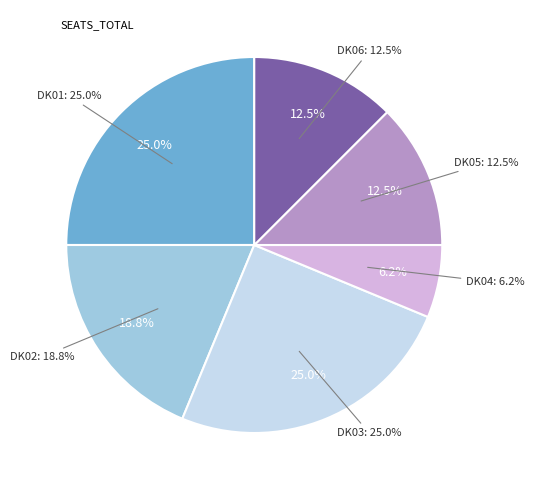

What is the total percentage of DK02 and DK05?

31.2%